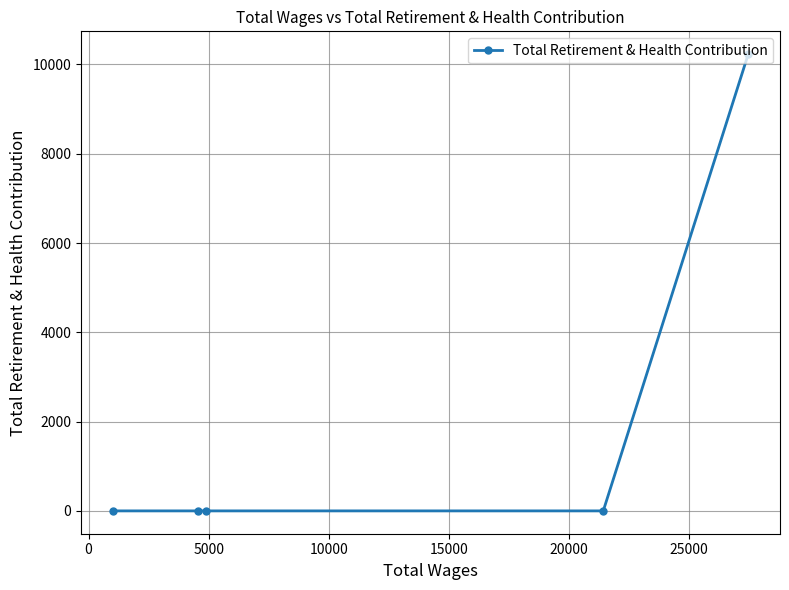

What is the maximum value shown in the chart?

10231